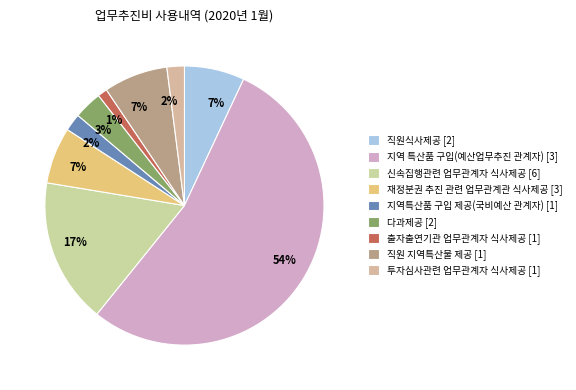

Does 직원 지역특산물 제공 account for over 50% of the chart?

No